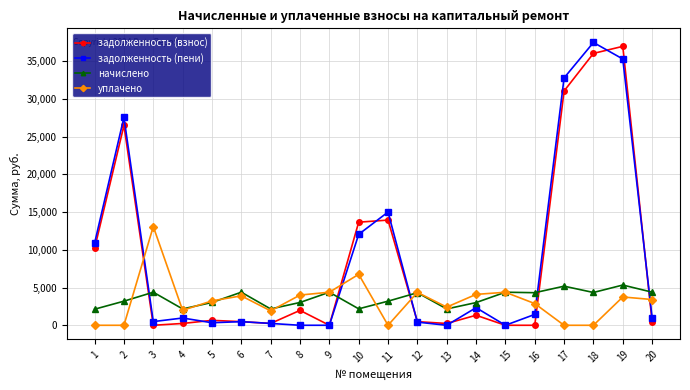

Which series changed the most between 10 and 16?

задолженность (взнос)